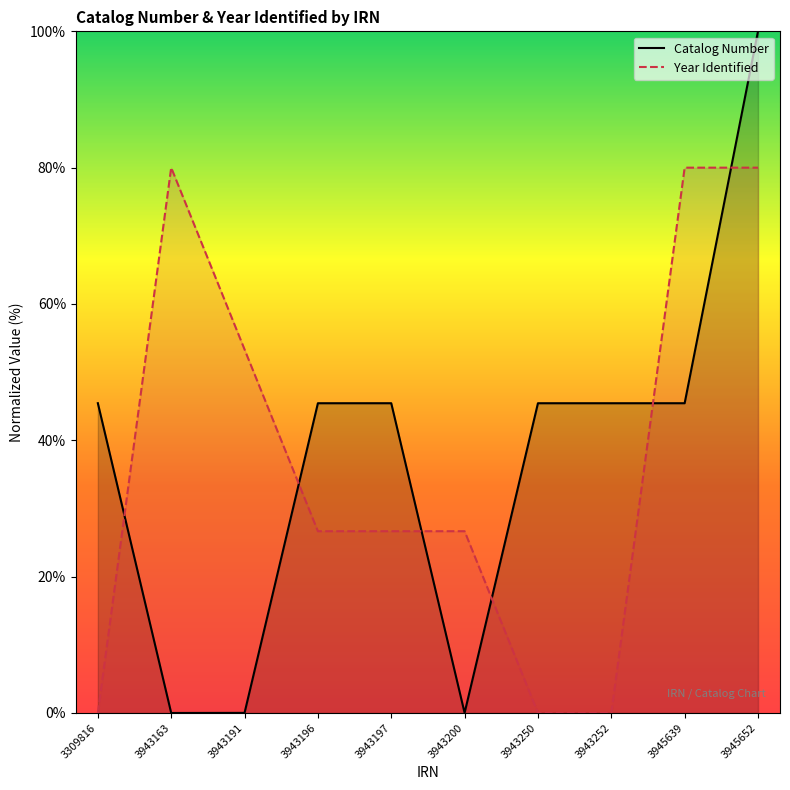

Between 3943163 and 3943196, which series saw the biggest shift?

Year Identified